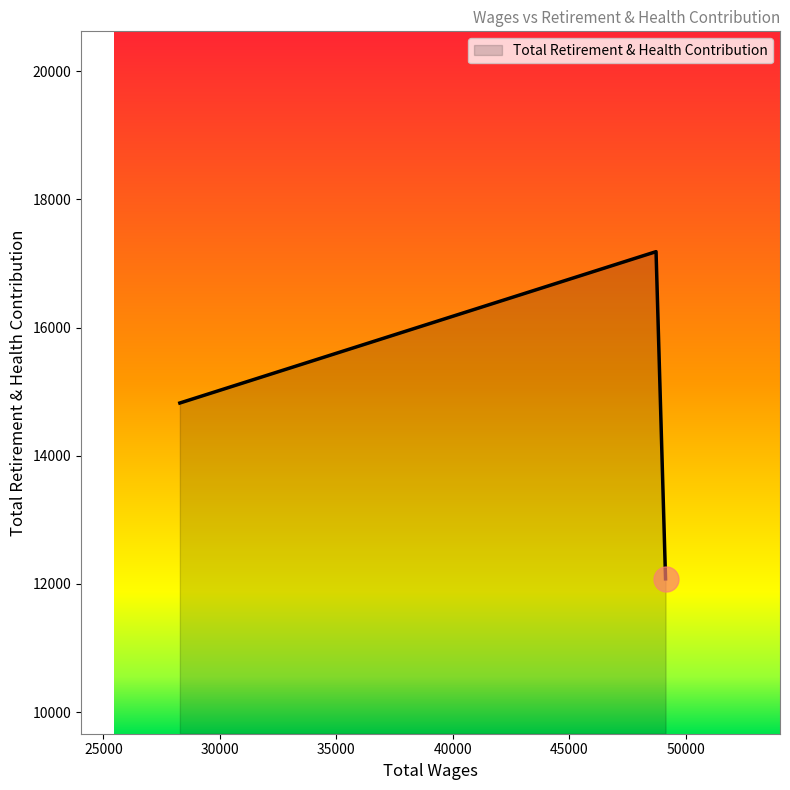

What is the maximum value shown in the chart?

17184